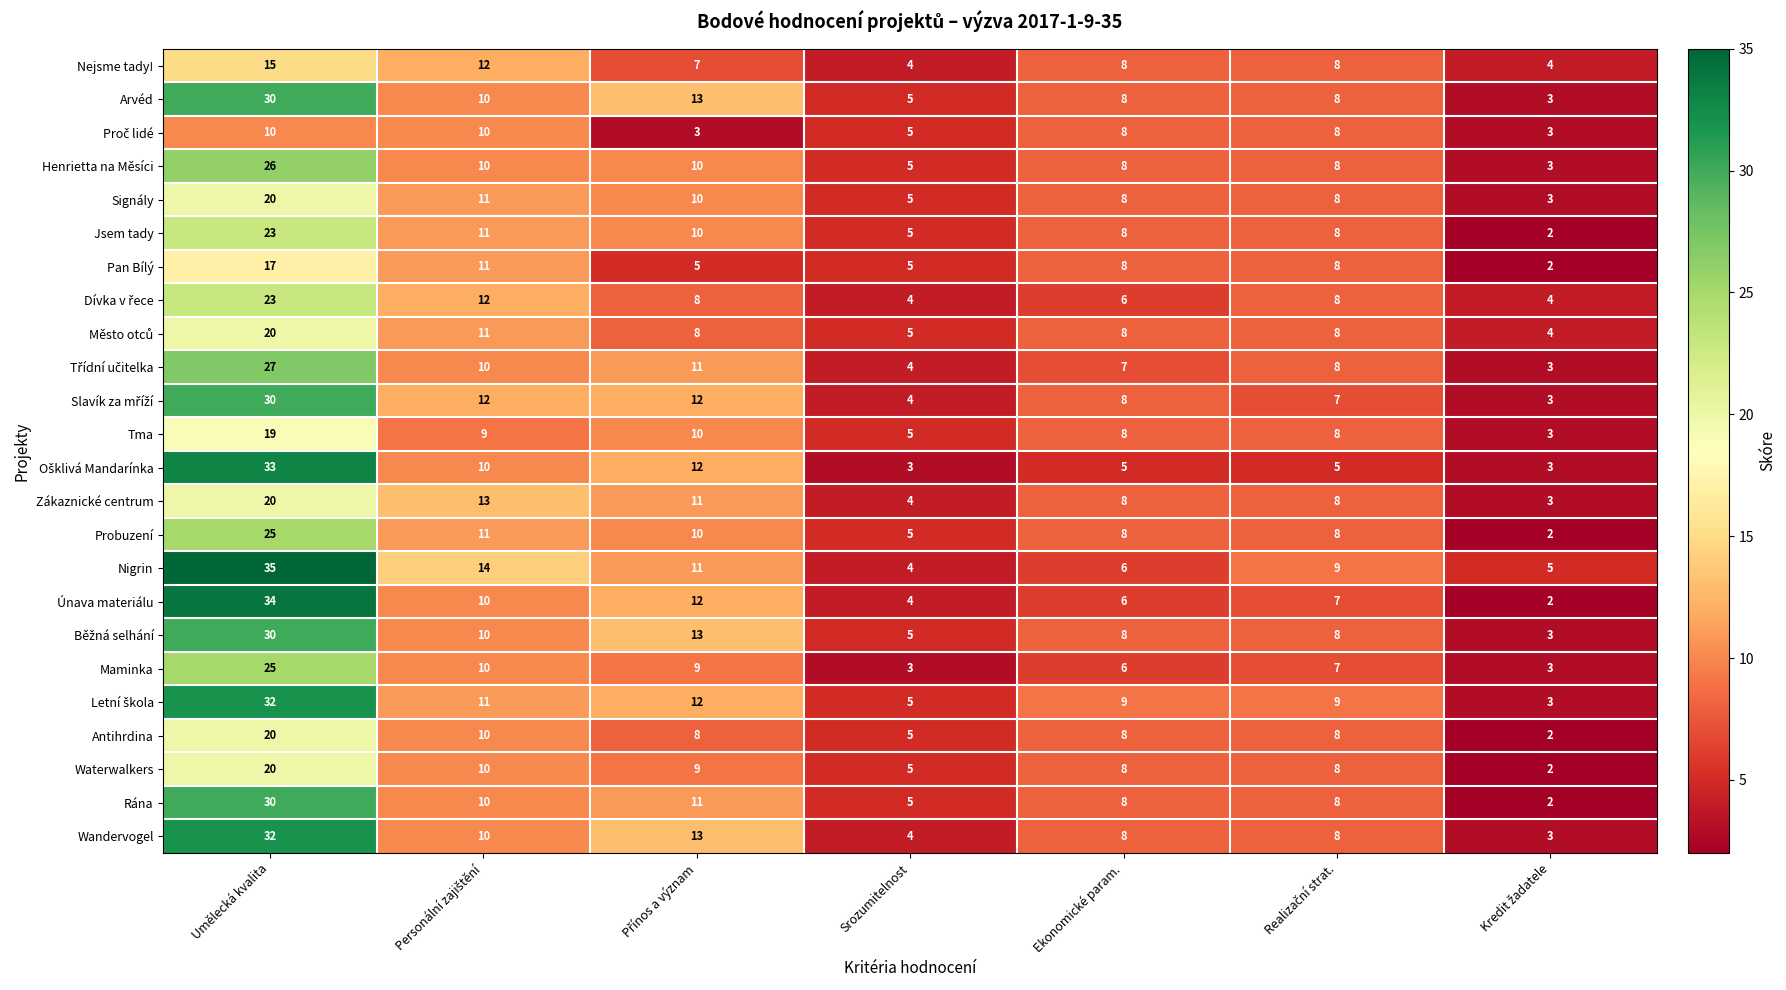

The value of Únava materiálu at Ekonomické param. is 6. True or false?

True